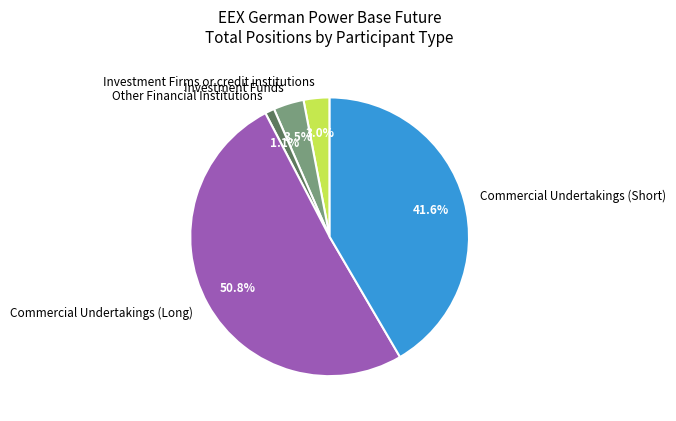

Rank the categories by value from lowest to highest.

Other Financial Institutions, Investment Firms or credit institutions, Investment Funds, Commercial Undertakings (Short), Commercial Undertakings (Long)